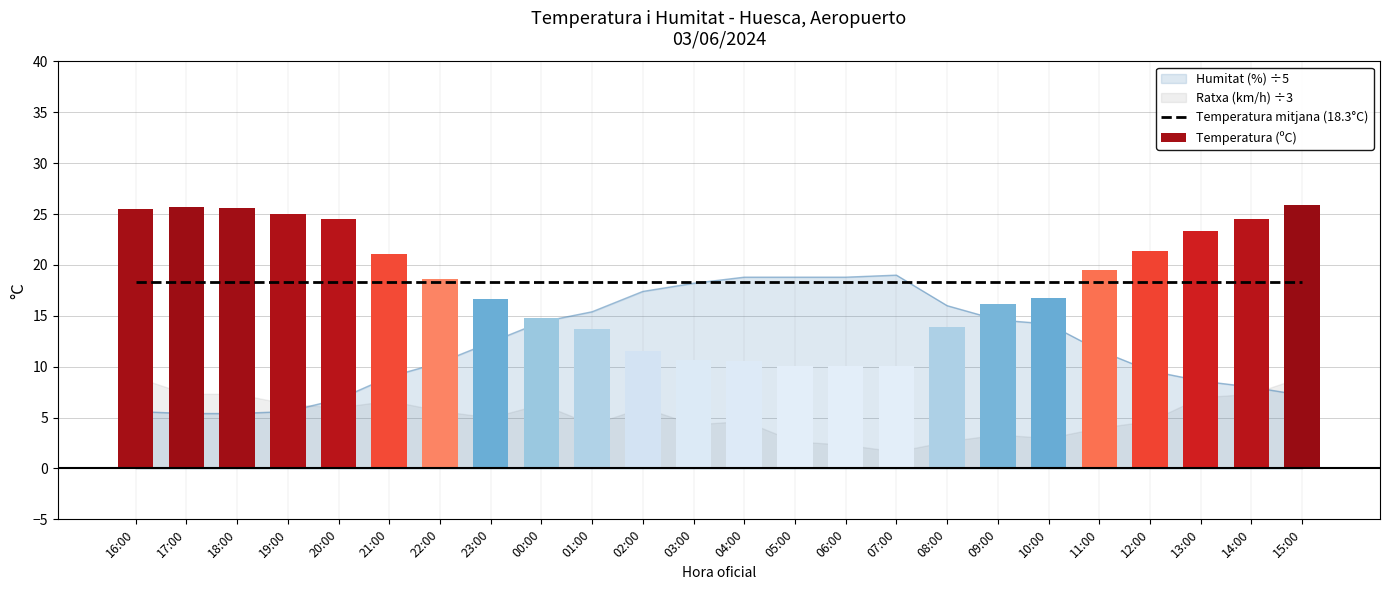

Which series has the largest total across all categories?

Temperatura mitjana (18.3°C)